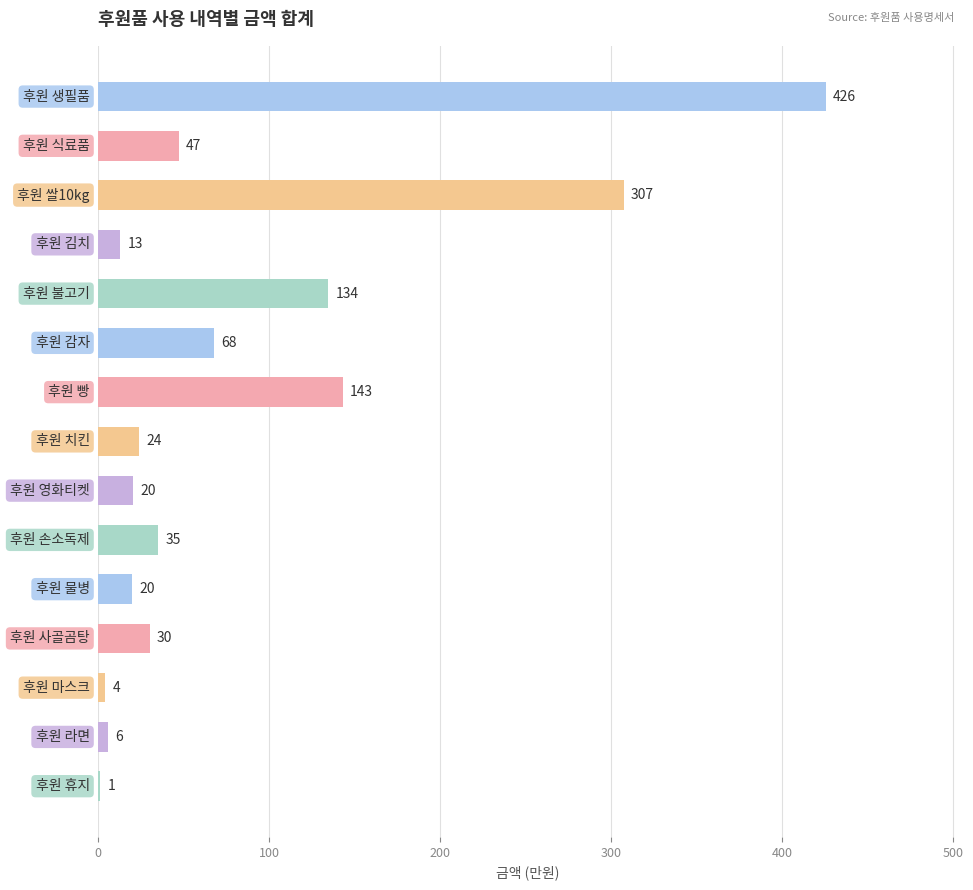

What is the greatest value displayed?

425.6